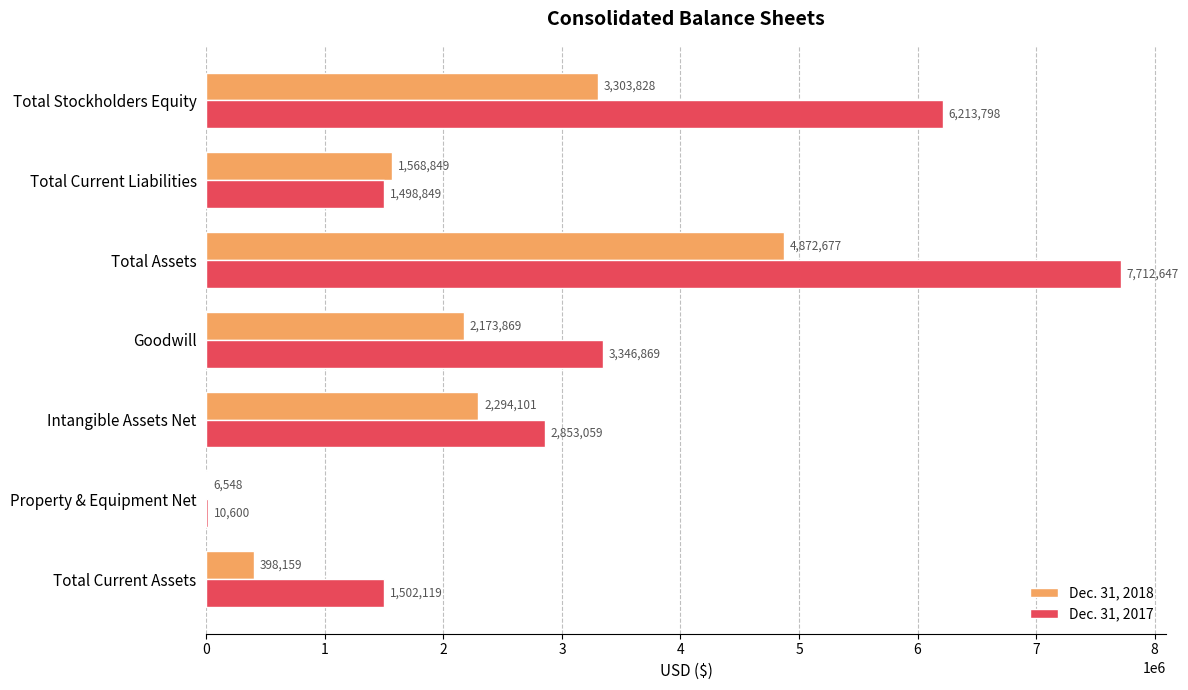

Which series has the largest total across all categories?

Dec. 31, 2017